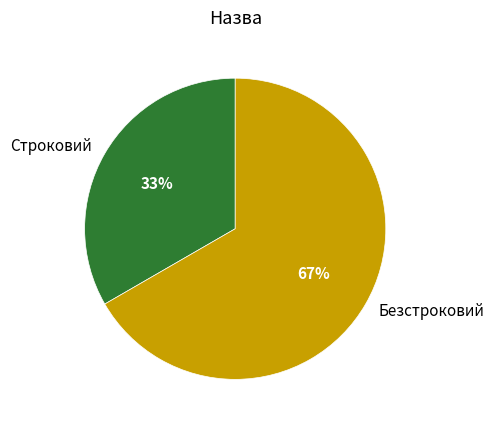

Which slice is the largest?

Безстроковий